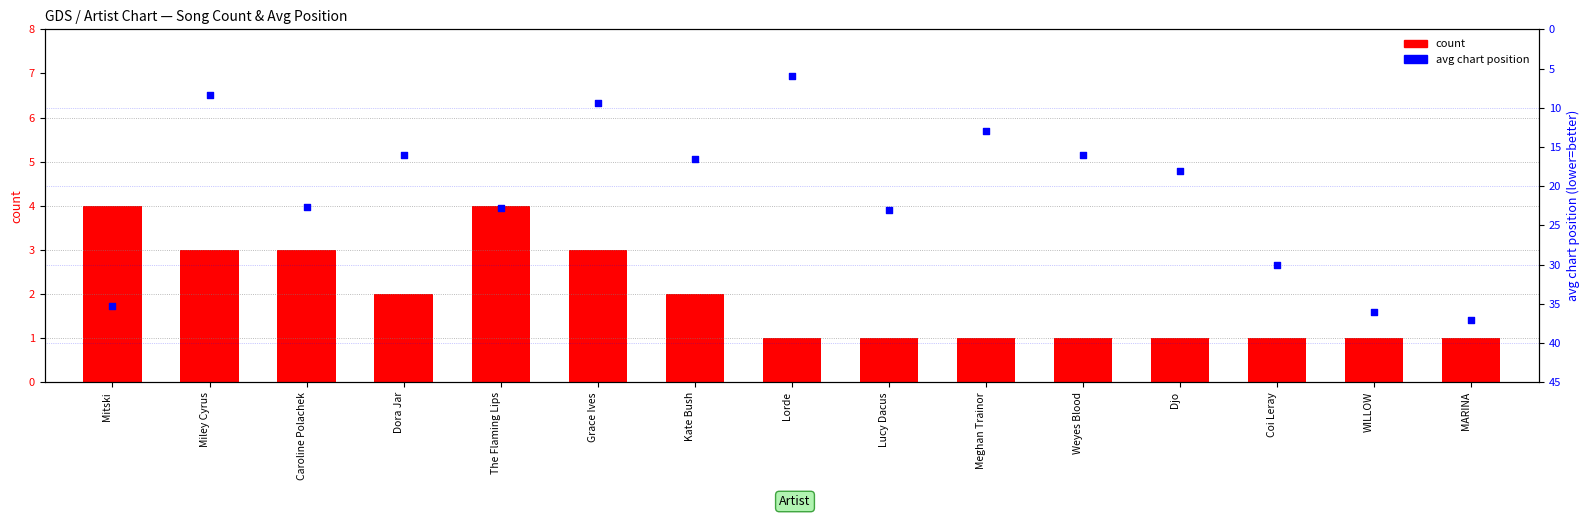

Which series contains the highest Y value?

avg chart position